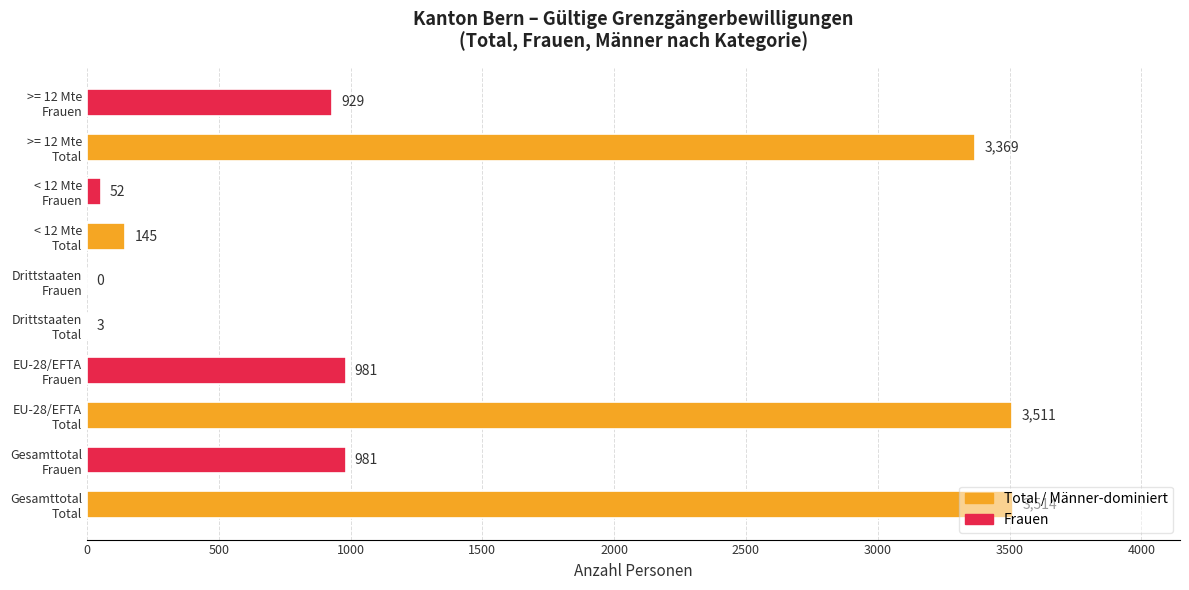

What is the greatest value displayed?

3514